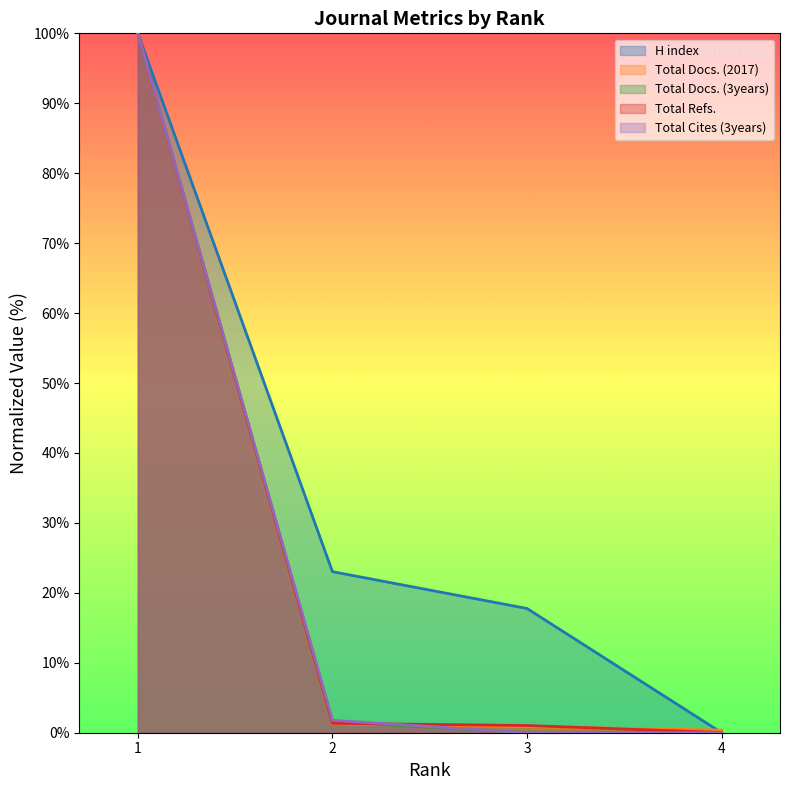

Count the number of categories in the chart.

4